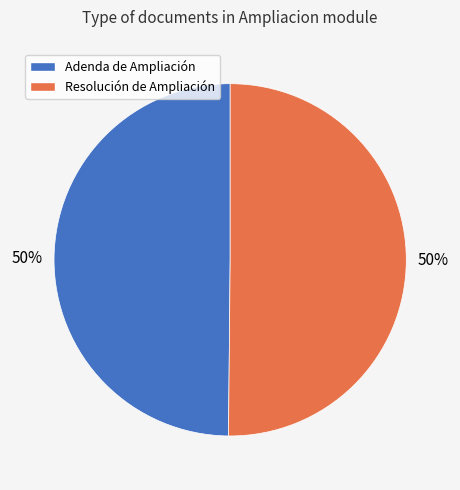

Do Adenda de Ampliación and Resolución de Ampliación together represent more than half of the pie?

Yes